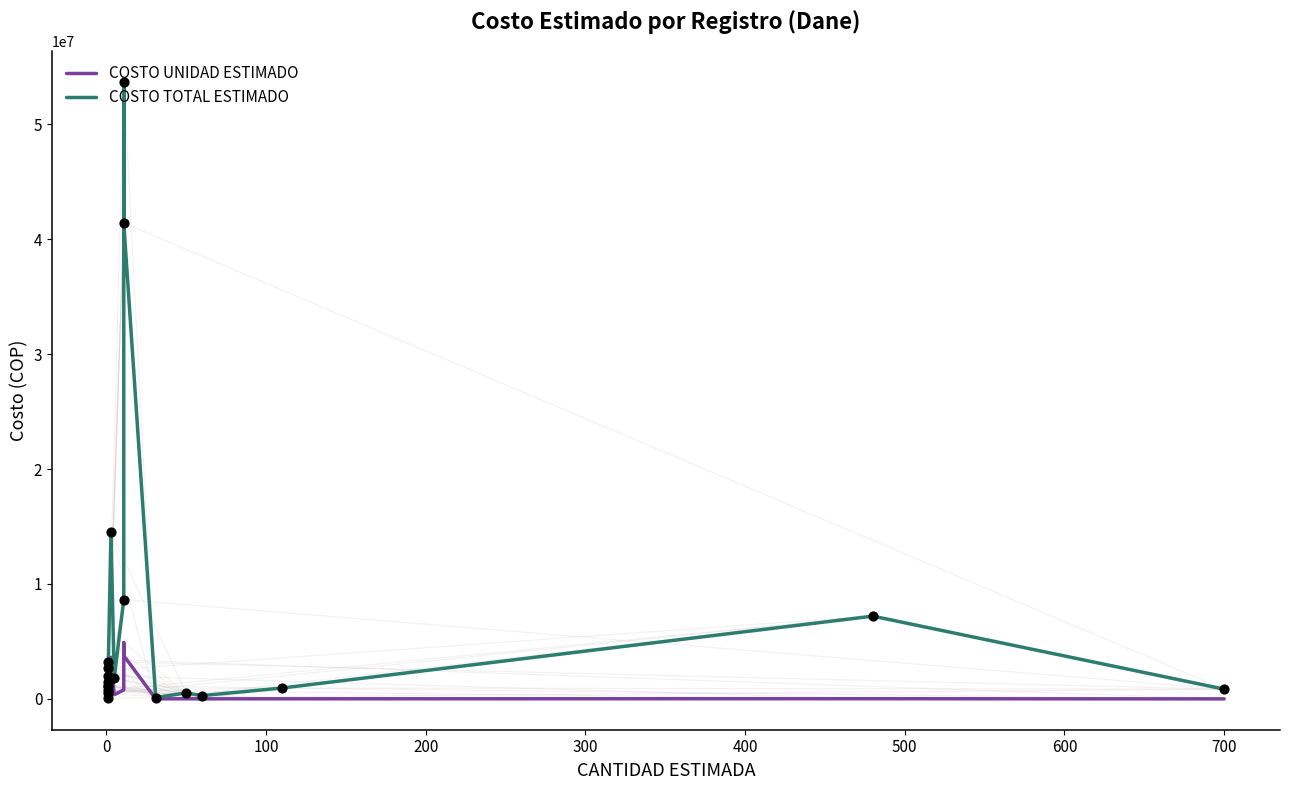

Which series has the largest total across all categories?

COSTO TOTAL ESTIMADO